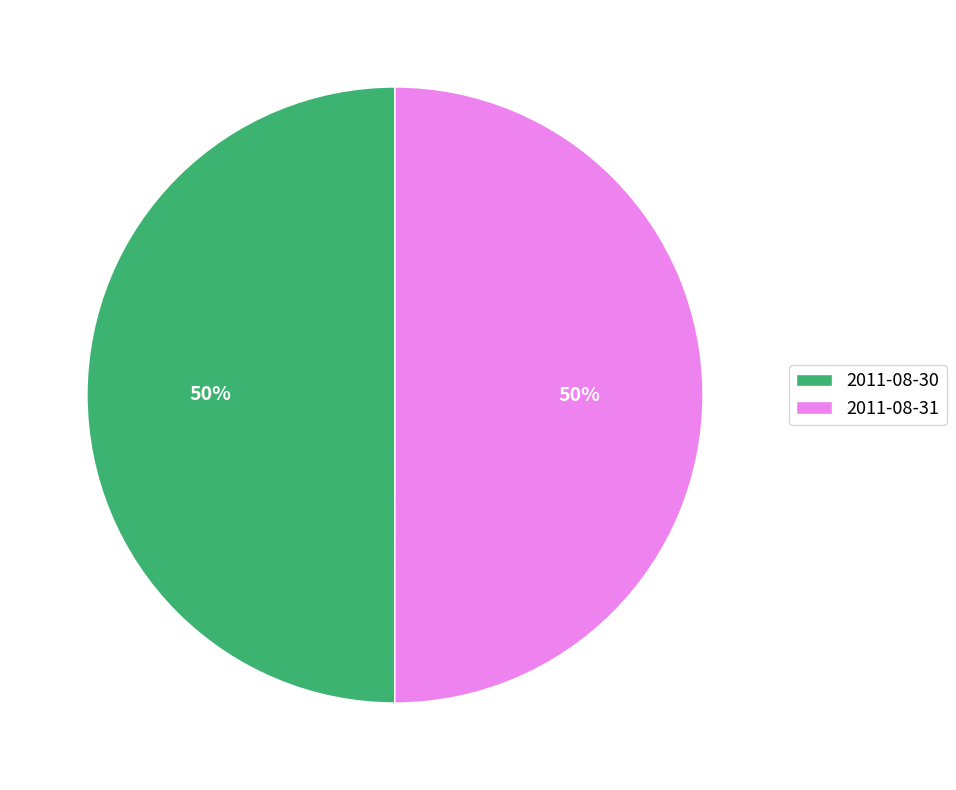

The 2011-08-30 slice represents 62% of the pie. True or false?

False